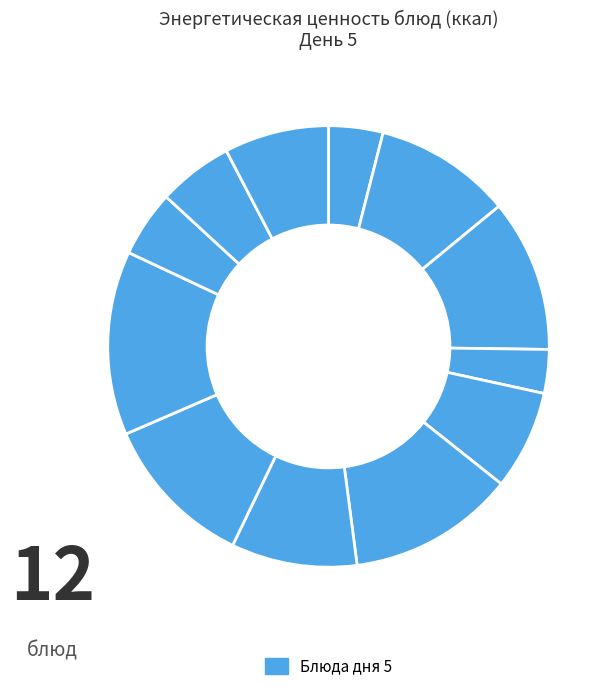

How many slices are in this pie chart?

12